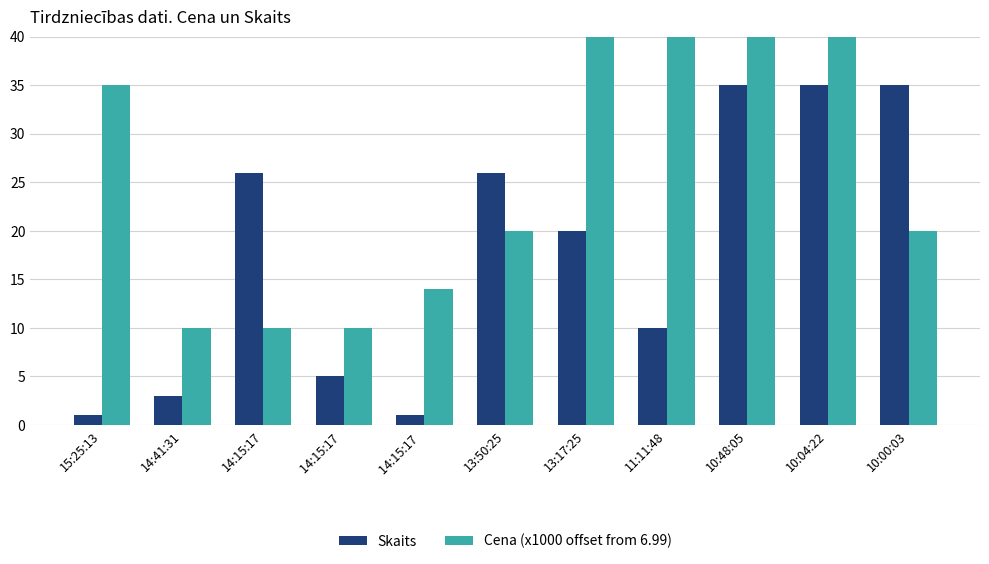

Which series has the largest range (max minus min)?

Skaits